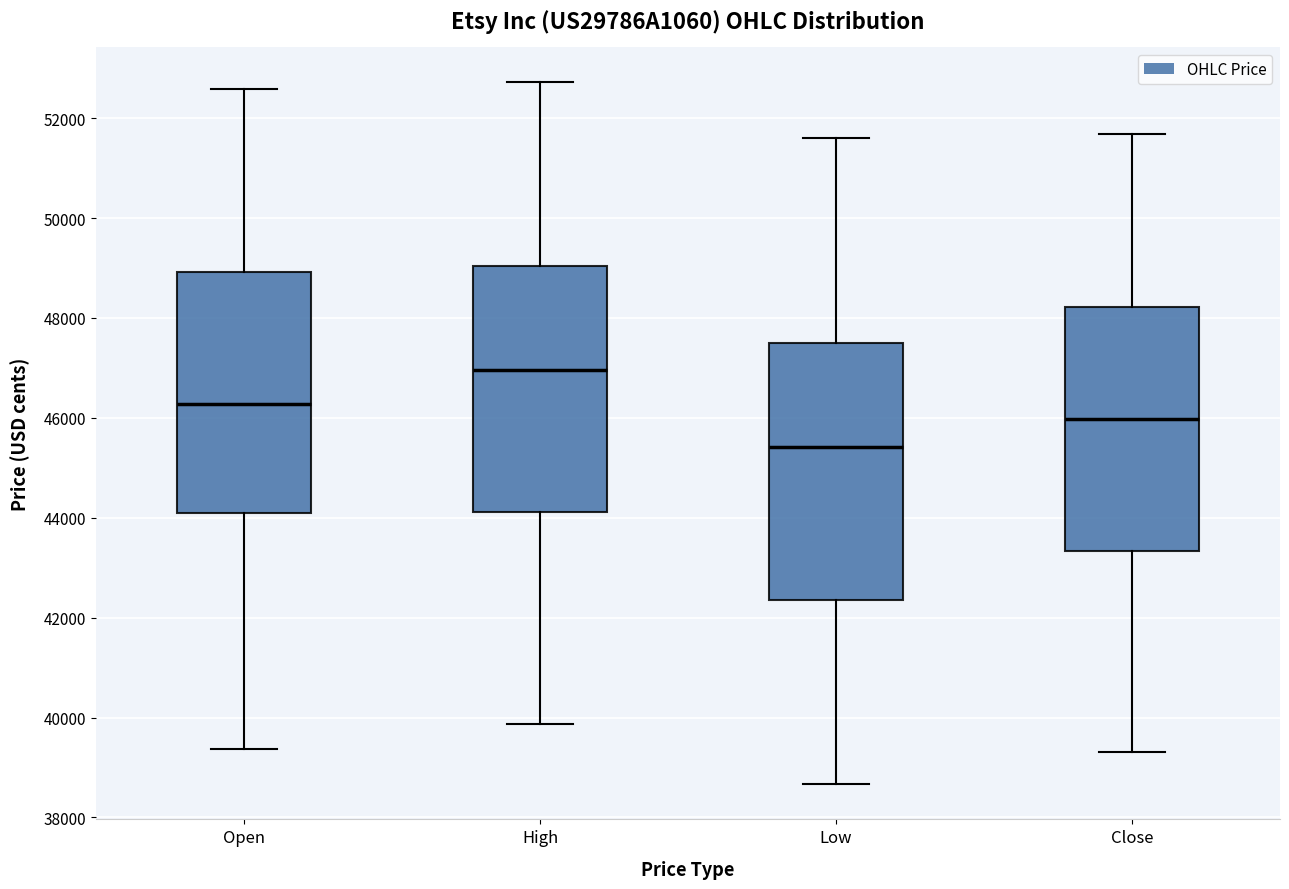

Reading left to right, read every box against the y-axis: the position of its median line, the range the box covers, and the ends of its whiskers. The values are not printed on the chart, so give them approximately, as read against the axis.

Open: median 46200, box 44000 to 49000, whiskers 39400 to 52600
High: median 47000, box 44200 to 49000, whiskers 39800 to 52800
Low: median 45400, box 42400 to 47600, whiskers 38600 to 51600
Close: median 46000, box 43400 to 48200, whiskers 39400 to 51600